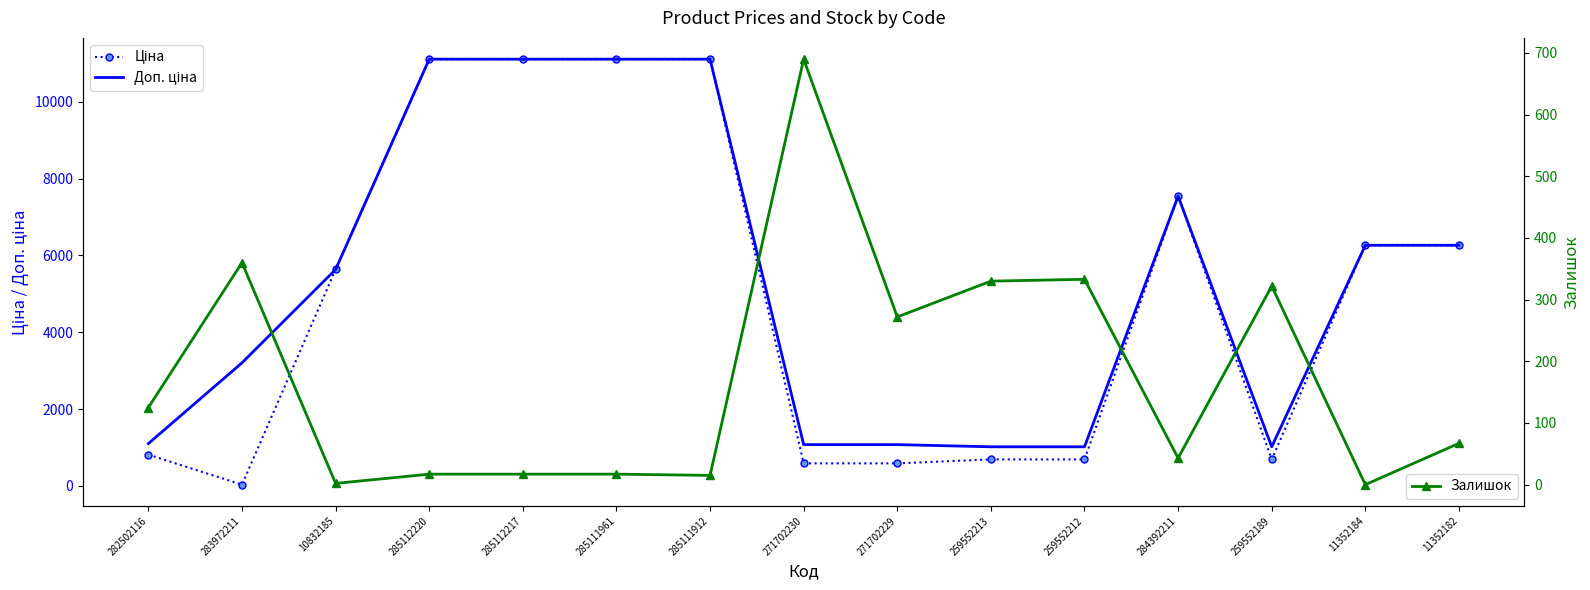

Count the number of categories in the chart.

15